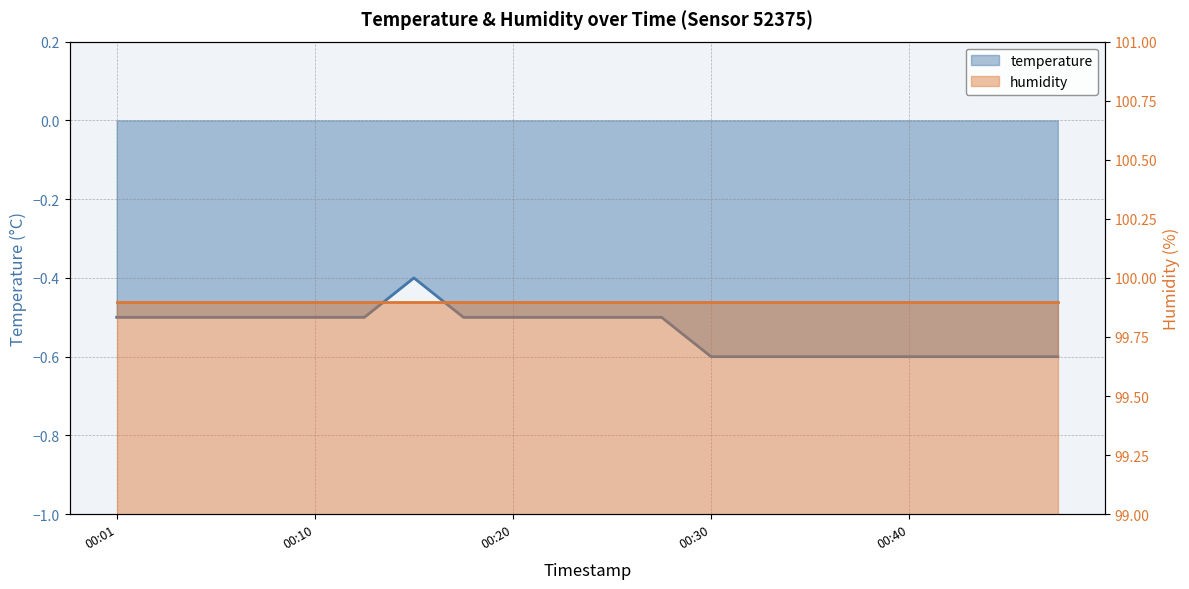

What is the greatest value displayed?

-0.4